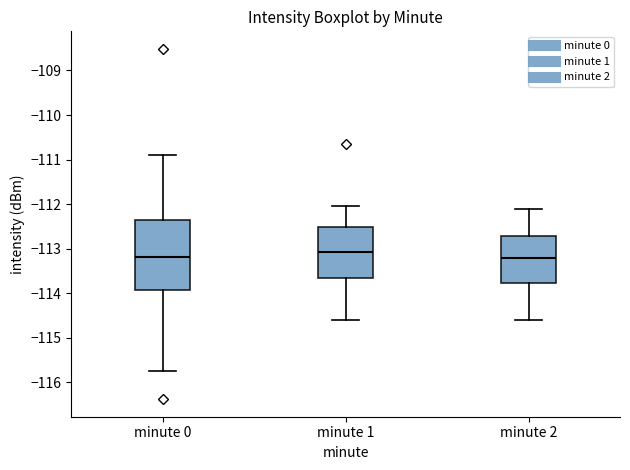

Reading left to right, read every box against the y-axis: the position of its median line, the range the box covers, and the ends of its whiskers. The values are not printed on the chart, so give them approximately, as read against the axis.

minute 0: median -113.2, box -113.9 to -112.4, whiskers -115.8 to -110.9
minute 1: median -113.1, box -113.7 to -112.5, whiskers -114.6 to -112.1
minute 2: median -113.2, box -113.8 to -112.7, whiskers -114.6 to -112.1